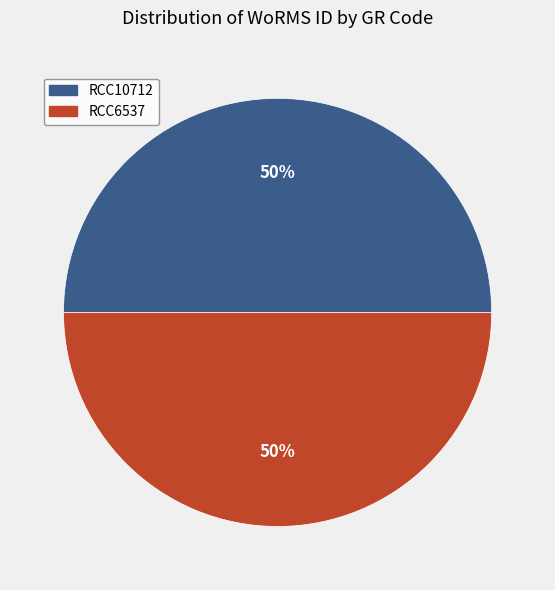

Combined, do RCC10712 and RCC6537 account for over 50%?

Yes